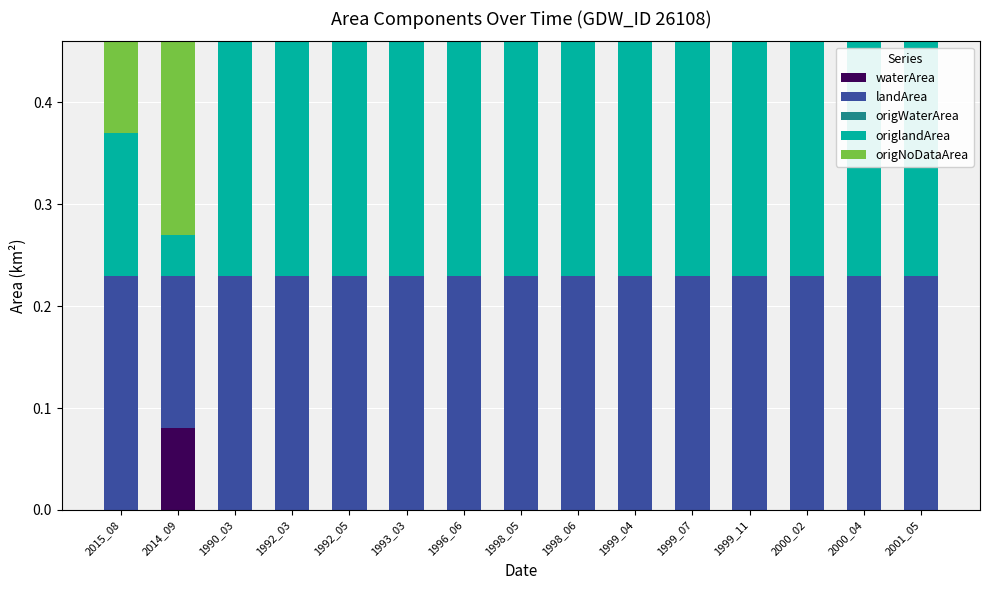

What is the total value across all series at 2000_04?

0.5